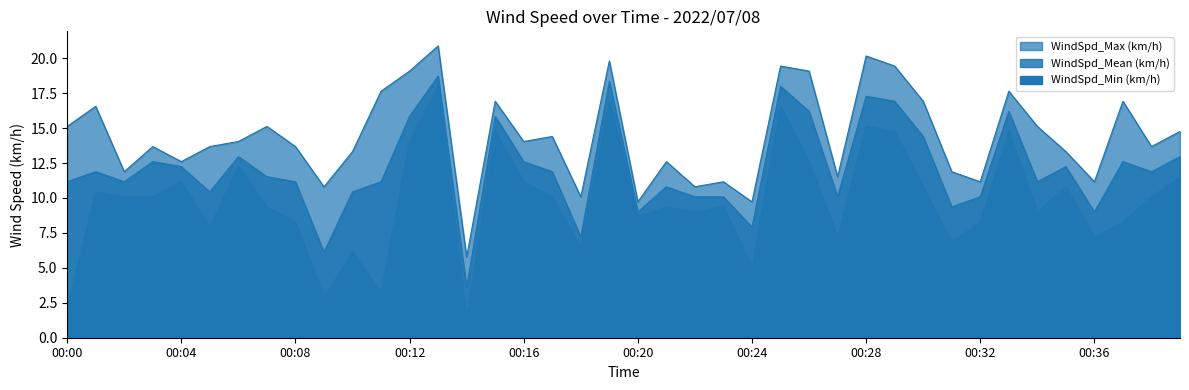

Which series has the largest range (max minus min)?

WindSpd_Min (km/h)